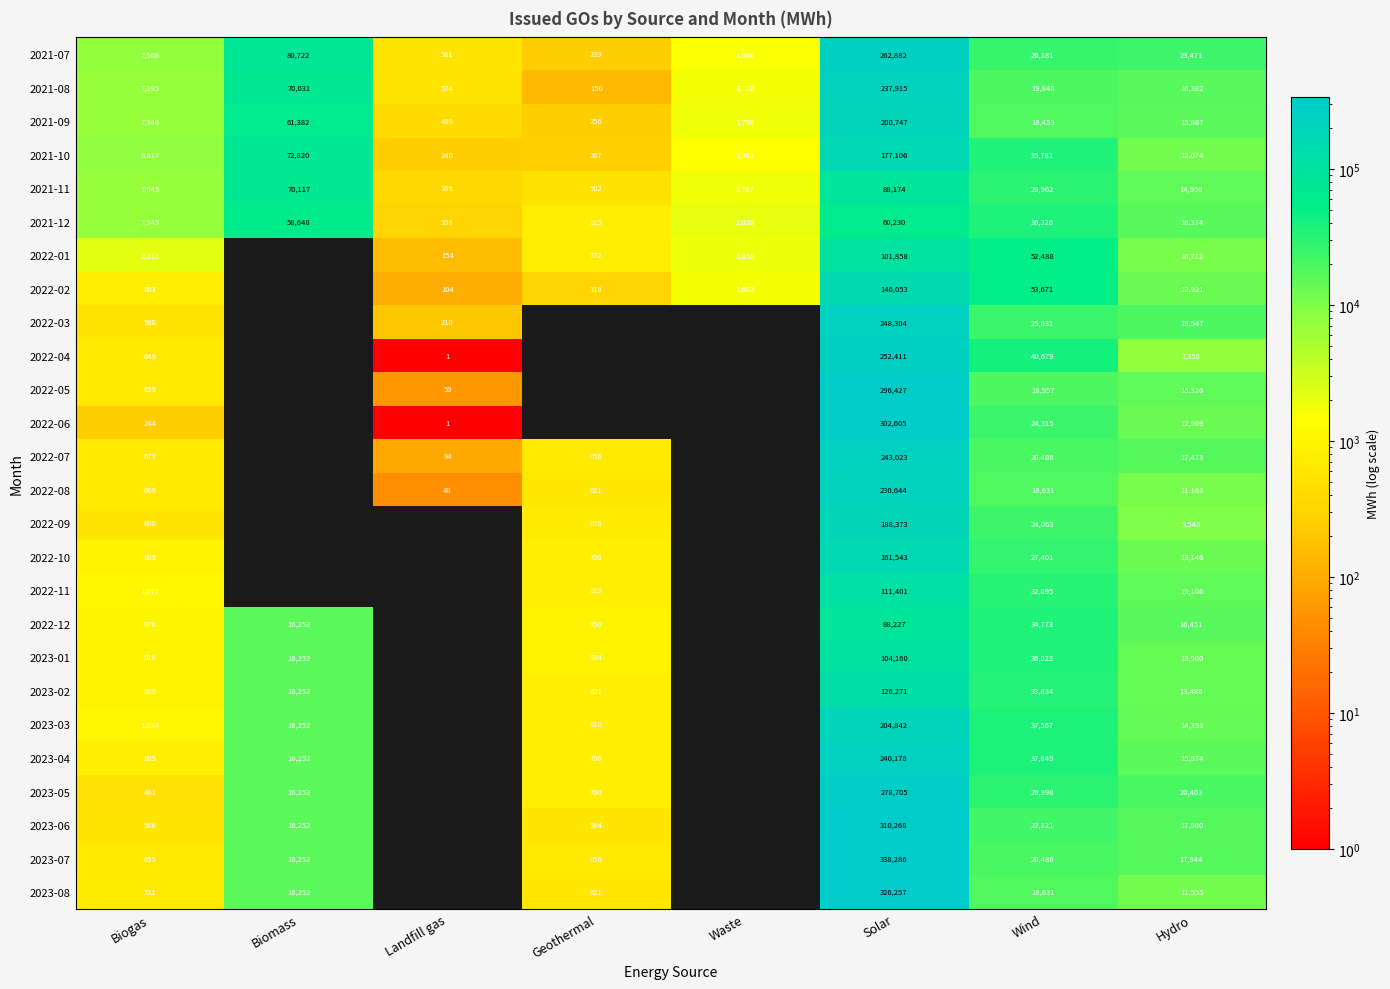

At Biogas, list the series in order from smallest to largest.

2022-06, 2023-05, 2022-03, 2023-06, 2022-09, 2022-04, 2023-07, 2022-05, 2022-08, 2022-07, 2023-08, 2022-02, 2023-04, 2023-02, 2022-10, 2023-01, 2022-12, 2023-03, 2022-11, 2022-01, 2021-11, 2021-08, 2021-09, 2021-12, 2021-07, 2021-10